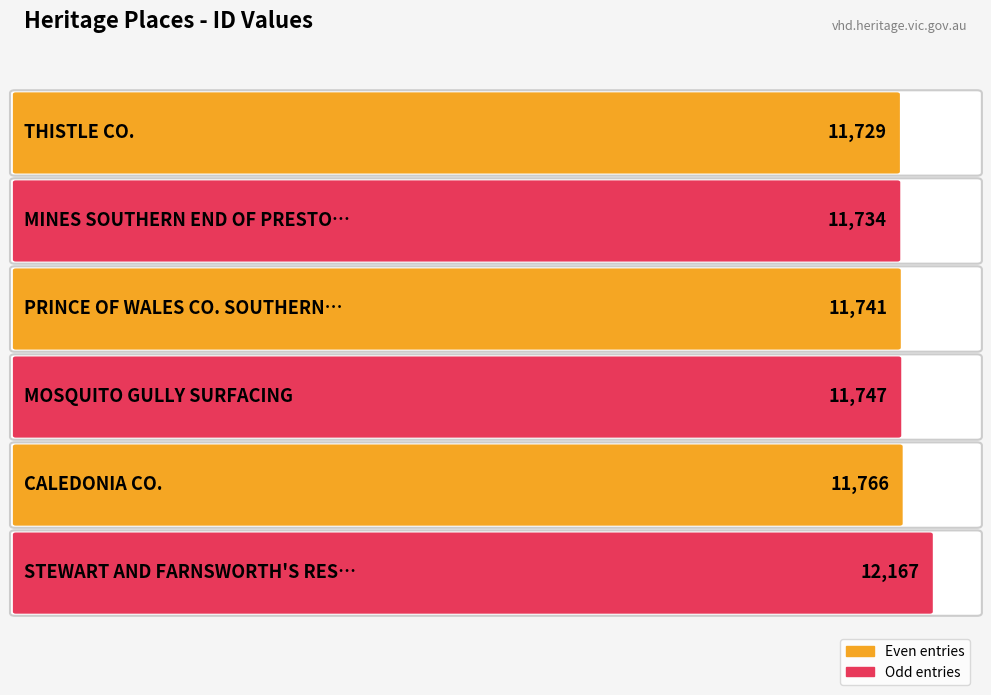

What is the sum of the values at PRINCE OF WALES CO. SOUTHERN END and MOSQUITO GULLY SURFACING?

23488